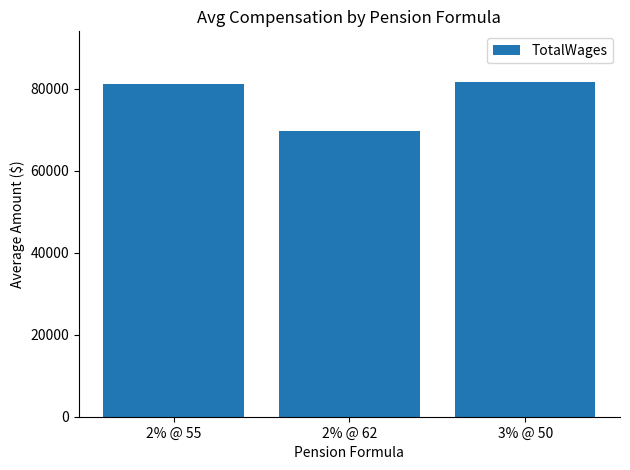

At which category does the chart reach its minimum across all series?

2% @ 62